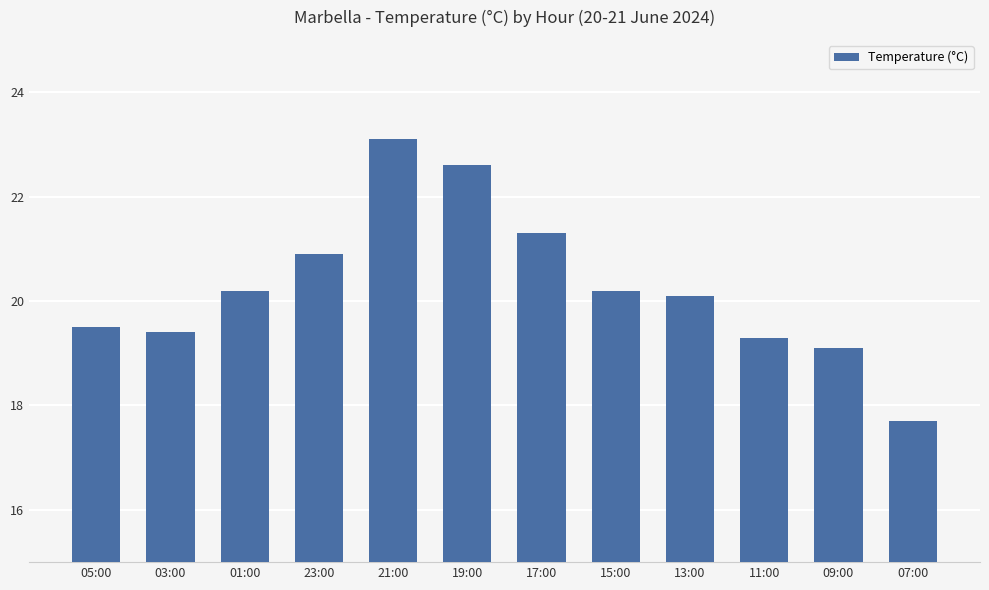

What is the greatest value displayed?

23.1